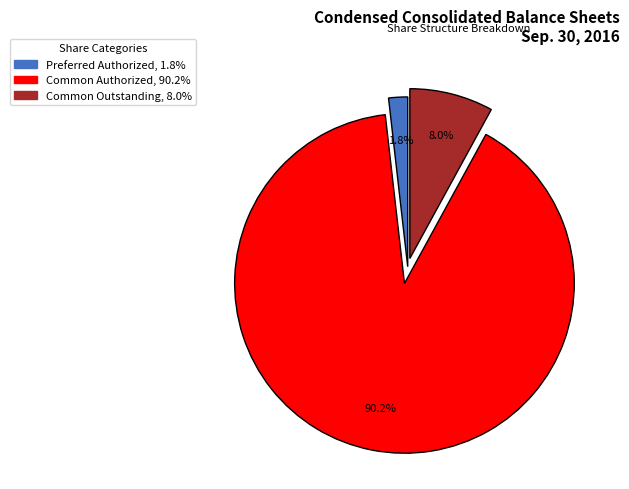

Is there a majority slice in this chart?

Yes